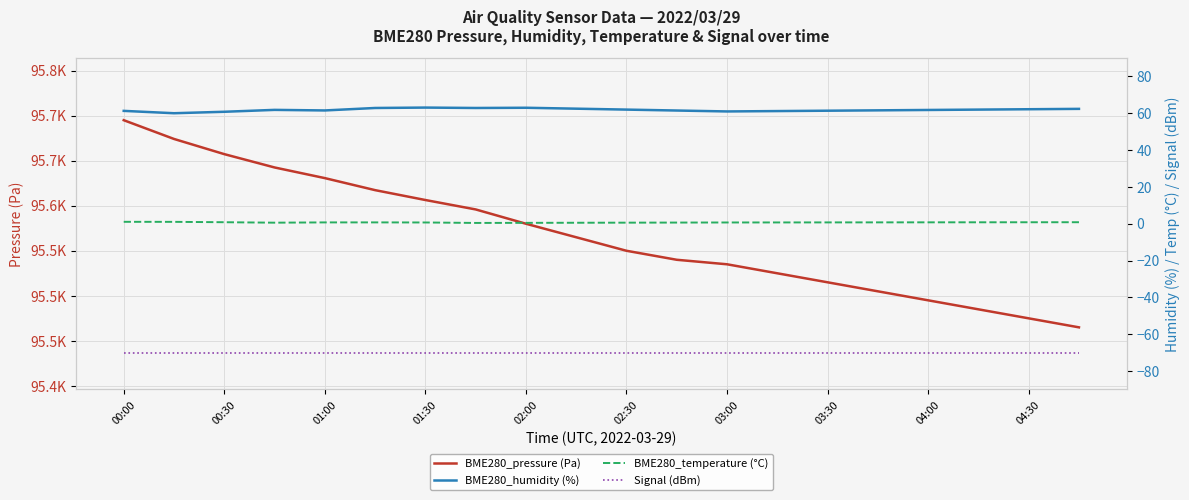

True or false: Signal (dBm) and BME280_pressure (Pa) intersect in this chart.

False